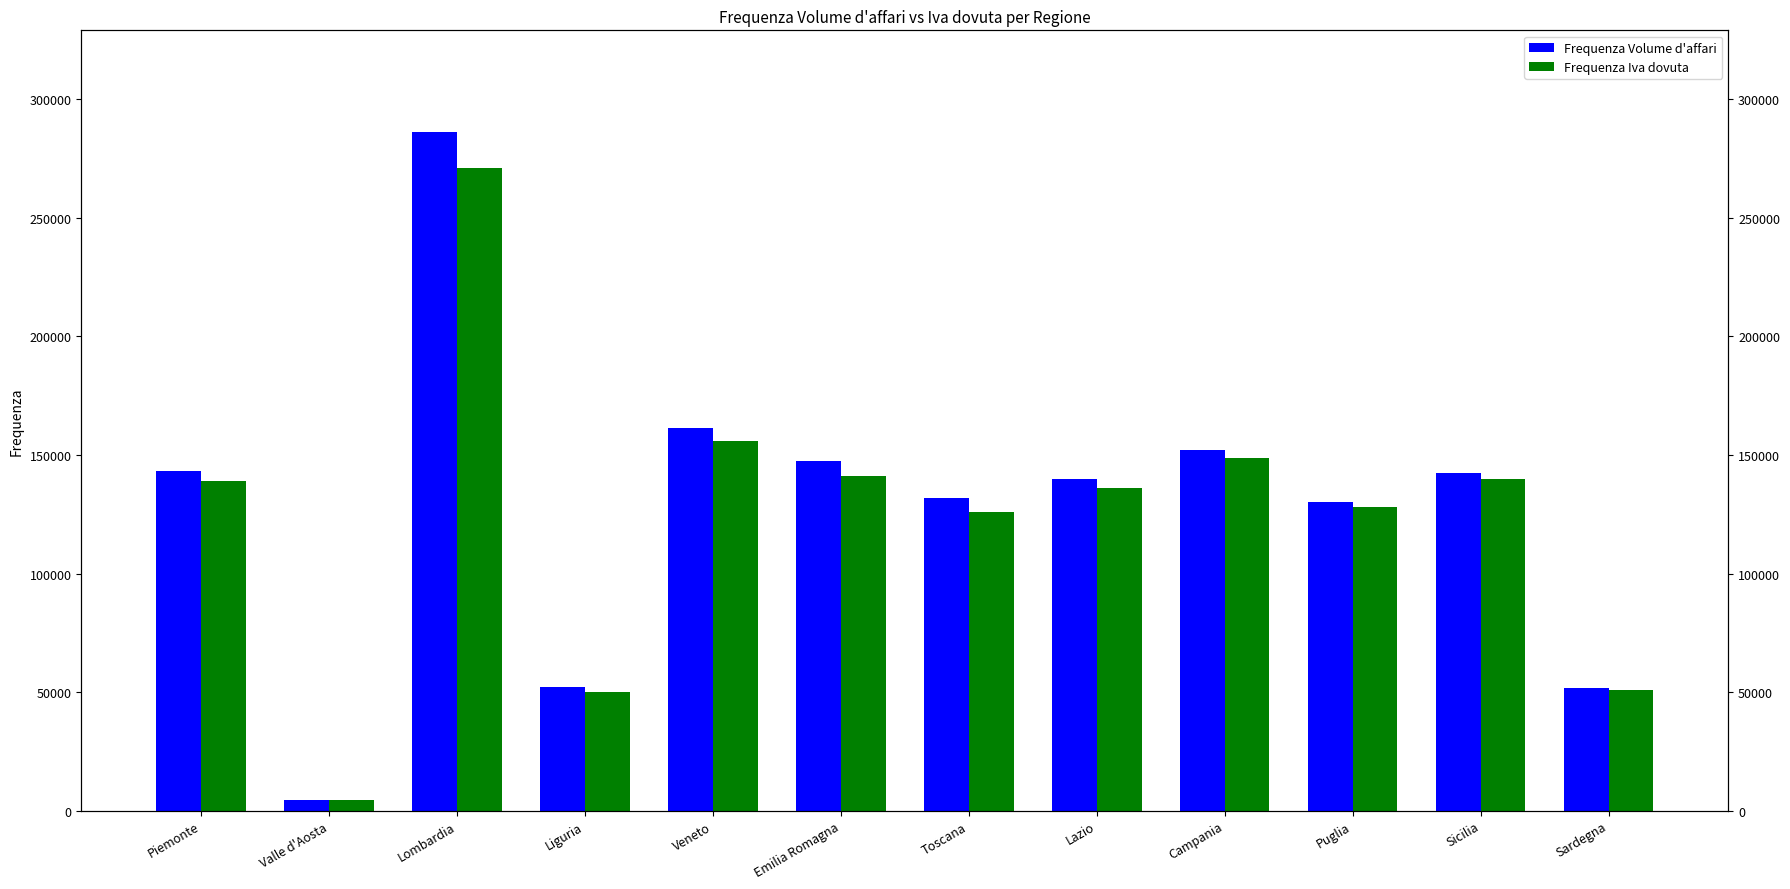

Which has a higher value, Emilia Romagna or Valle d'Aosta?

Emilia Romagna